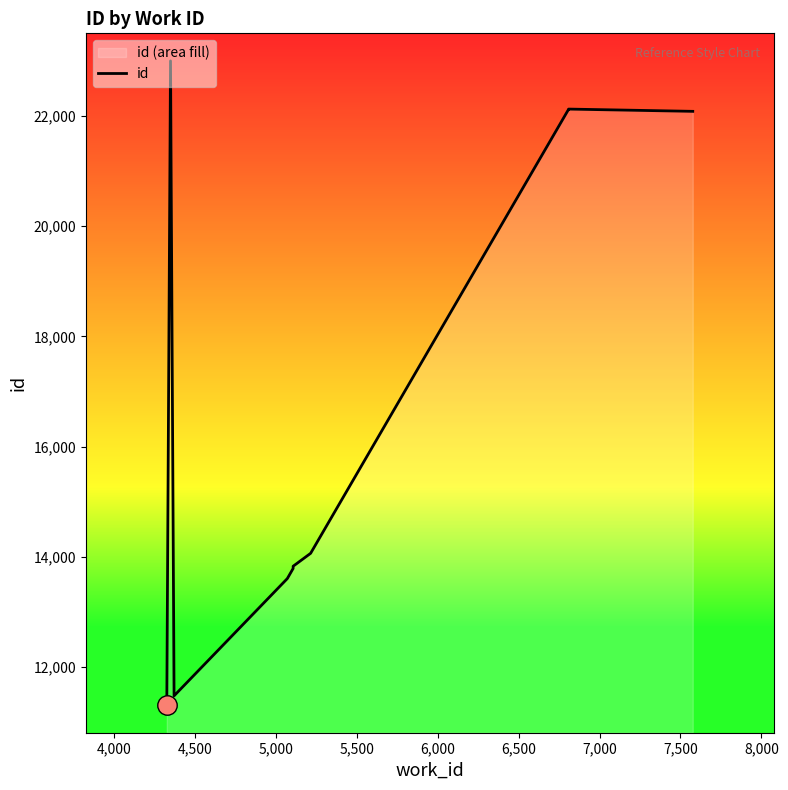

Does the chart display data point markers on the line(s)?

No